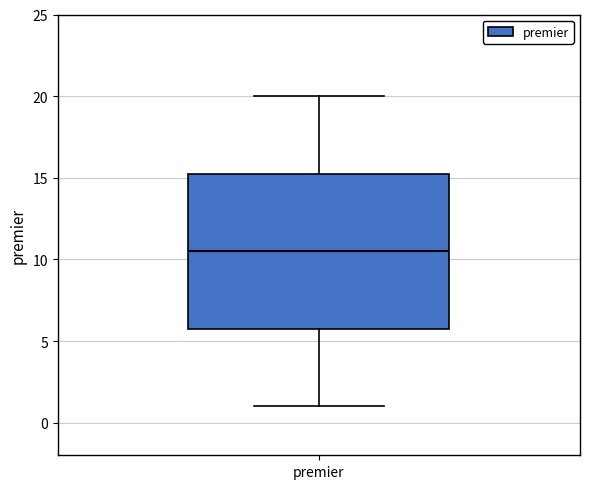

Where does the lower whisker of the box for premier end on the y-axis? The values are not printed on the chart, so give them approximately, as read against the axis.

1.0